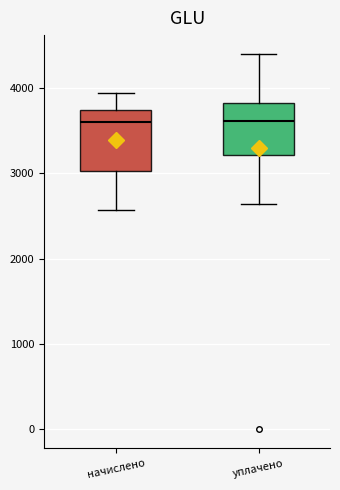

Comparing the boxes themselves (not the whiskers), which one is the tallest?

начислено